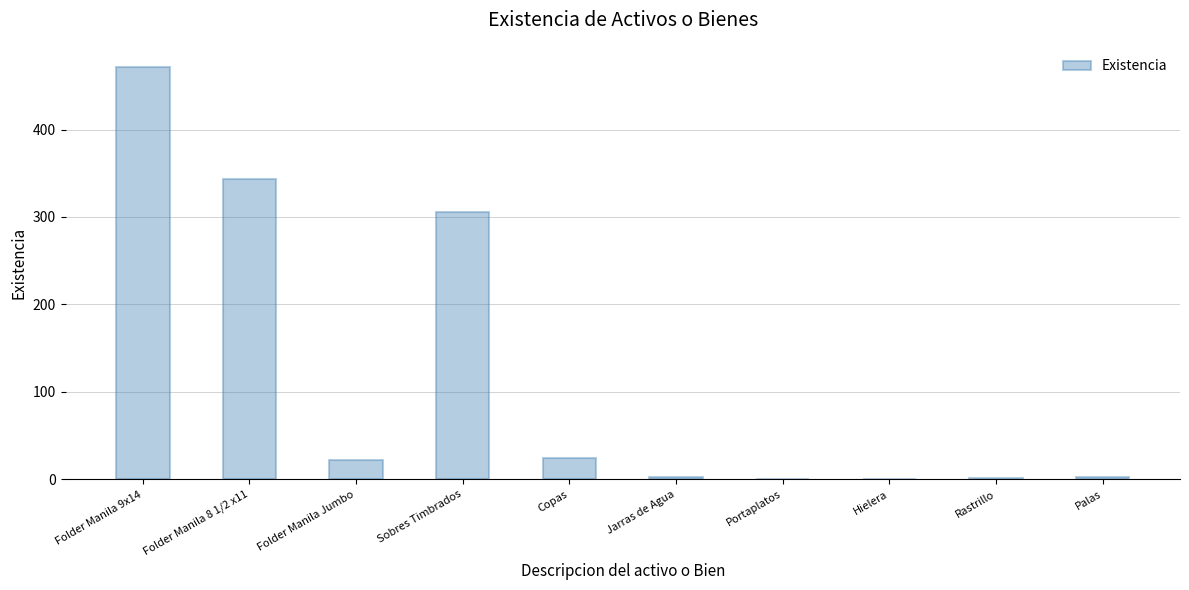

What is the maximum value shown in the chart?

471